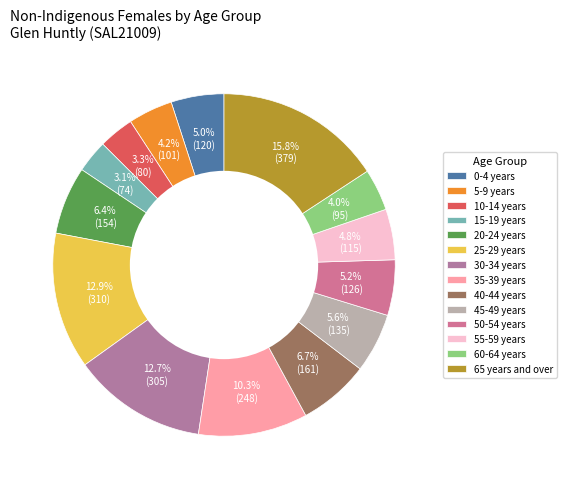

Is 55-59 years the majority of the pie?

No